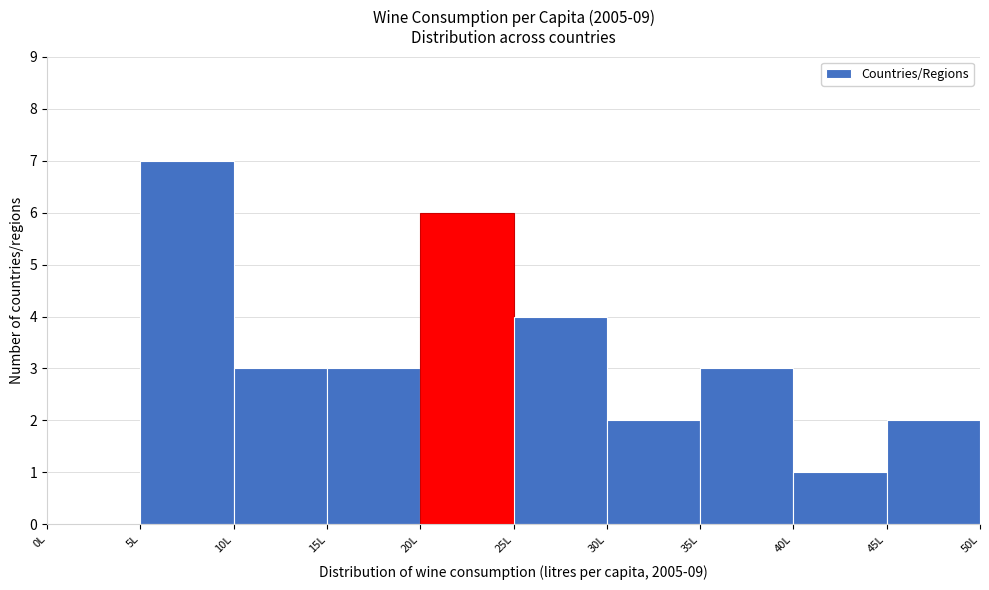

How tall is the bar that spans 15 to 20 on the x-axis? The values are not printed on the chart, so give them approximately, as read against the axis.

3